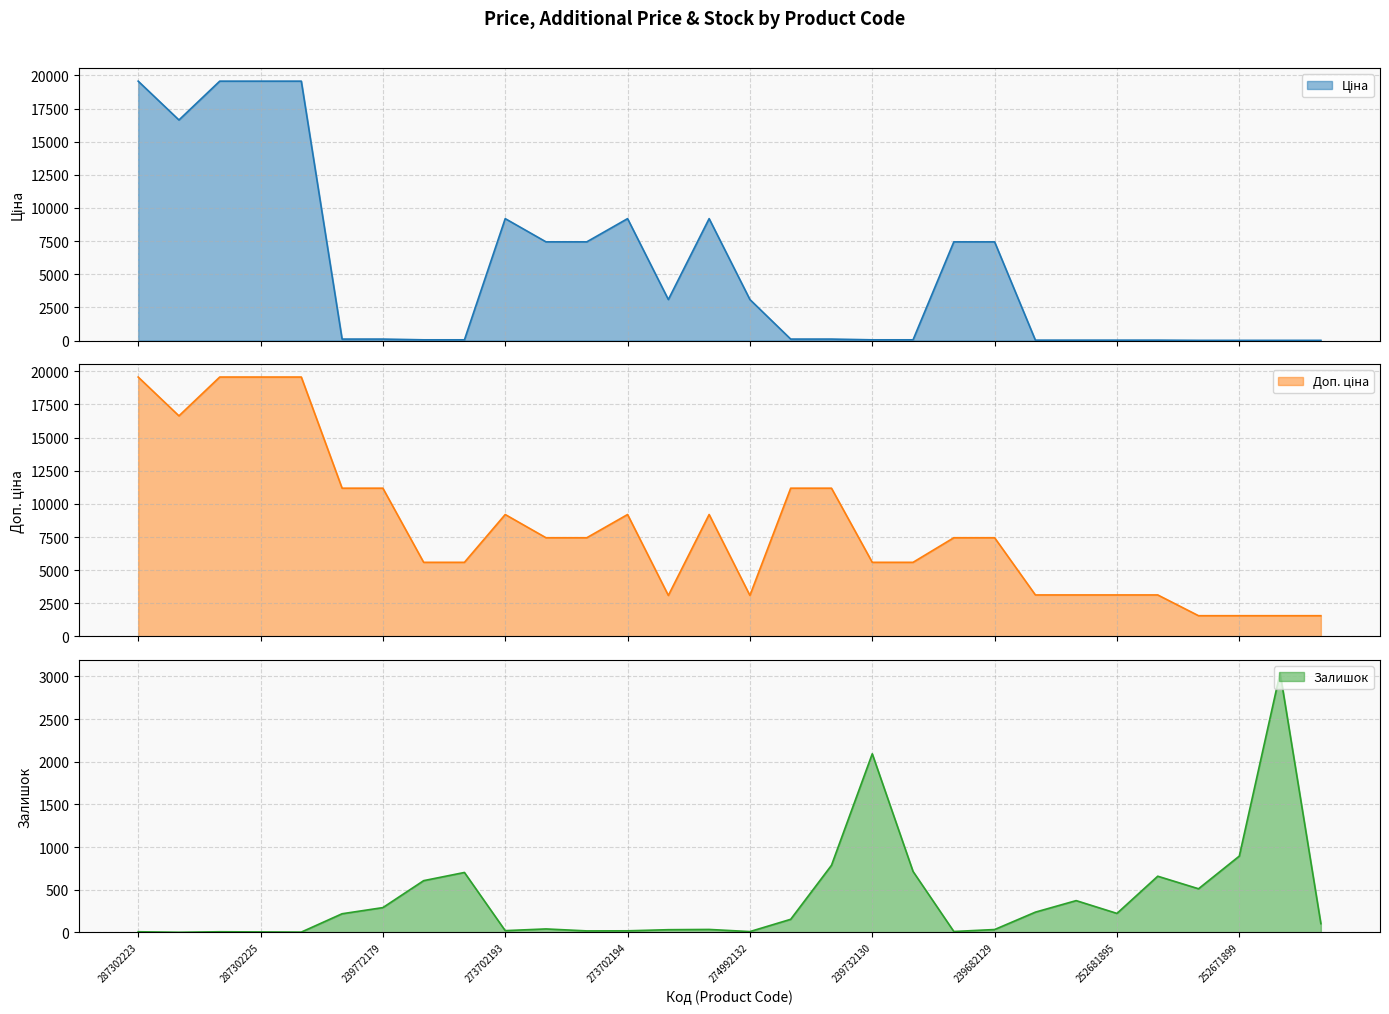

Rank the series by their average value, from lowest to highest.

Залишок, Ціна, Доп. ціна